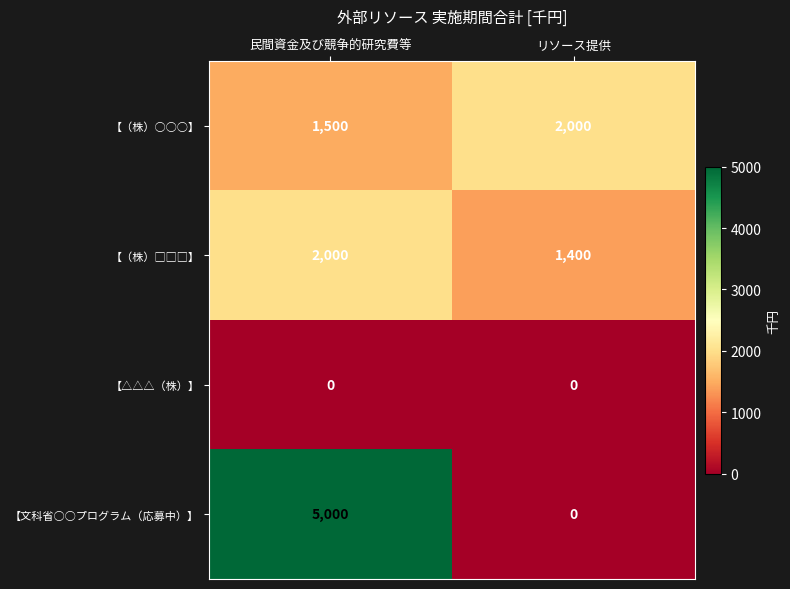

What is the difference between the maximum and minimum values in the 【（株）○○○】 series?

500